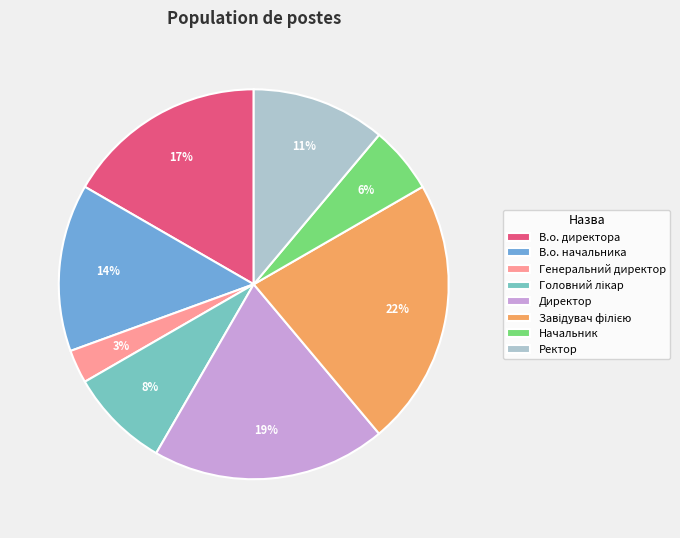

The Начальник slice represents 17% of the pie. True or false?

False